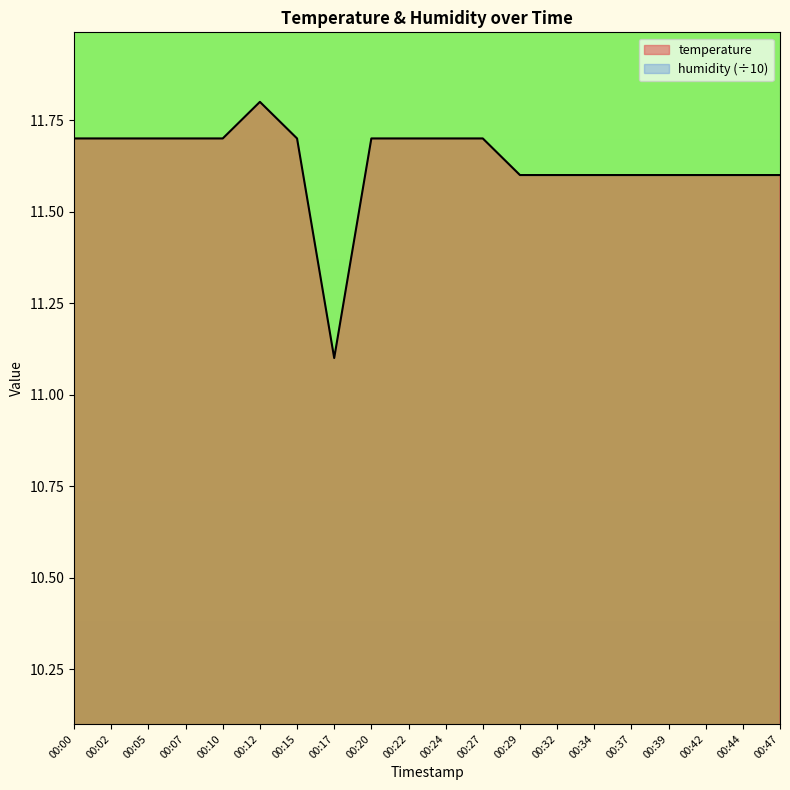

Reading right to left, transcribe all the data shown in this chart.

00:47=11.6	00:44=11.6	00:42=11.6	00:39=11.6	00:37=11.6	00:34=11.6	00:32=11.6	00:29=11.6	00:27=11.7	00:24=11.7	00:22=11.7	00:20=11.7	00:17=11.1	00:15=11.7	00:12=11.8	00:10=11.7	00:07=11.7	00:05=11.7	00:02=11.7	00:00=11.7